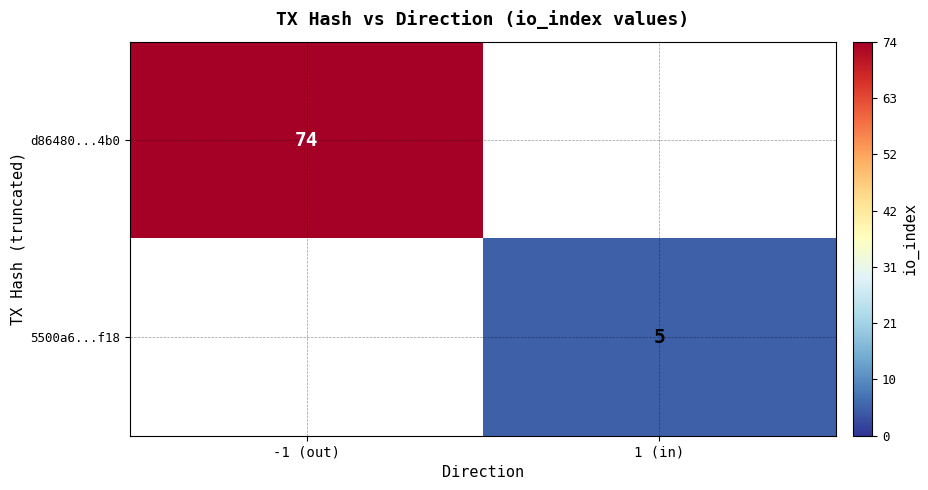

Is the value of d86480...4b0 at -1 (out) greater than the value of 5500a6...f18 at 1 (in)?

Yes